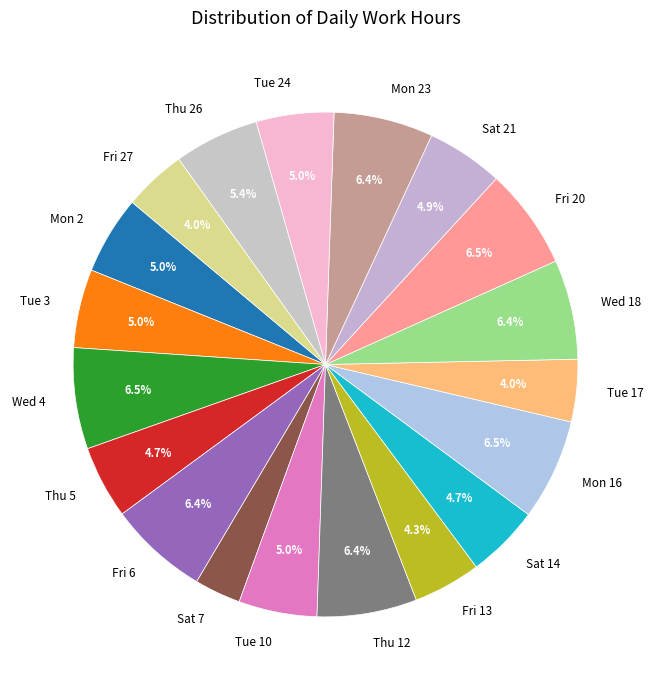

What is the ratio of the value at Tue 3 to the value at Fri 20?

0.8